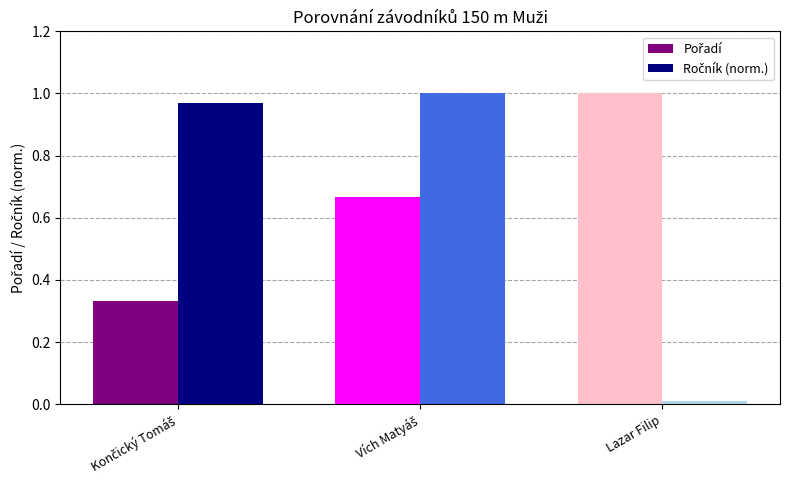

Which label corresponds to the smallest value in the chart?

Lazar Filip